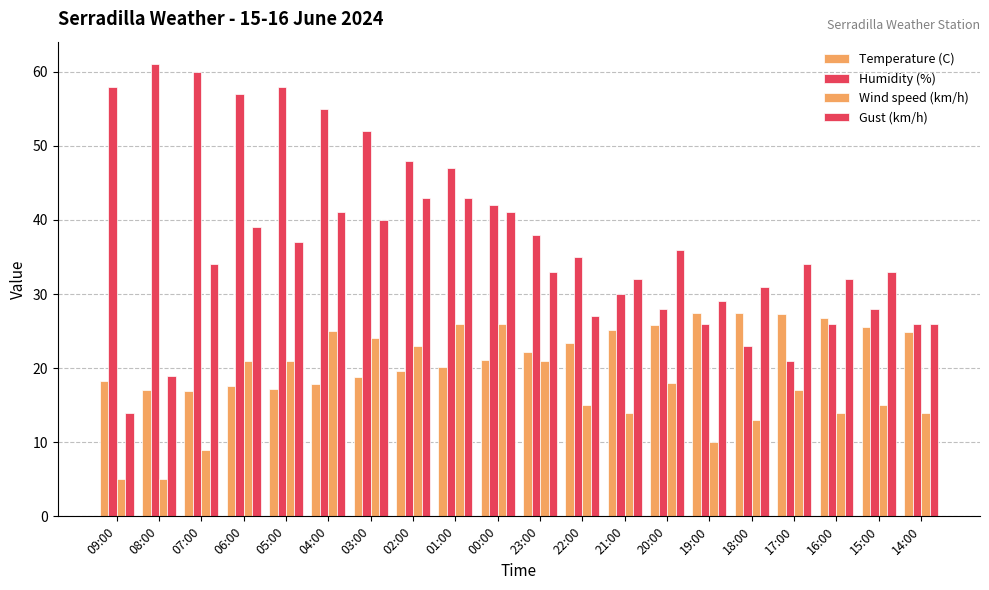

At which category is the sum across all series the highest?

04:00